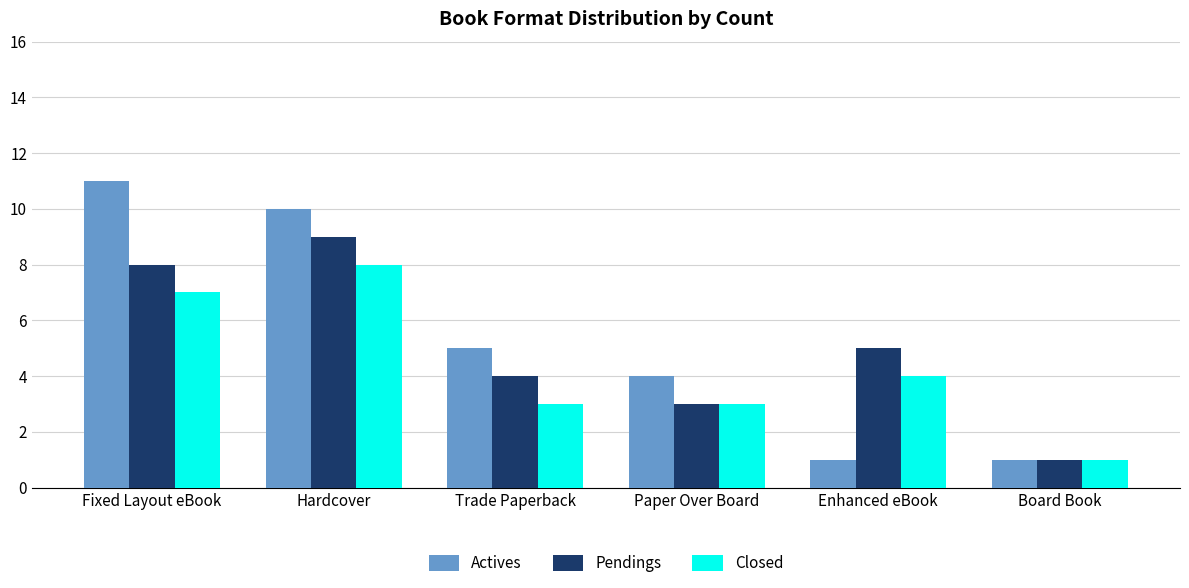

What is the difference between the maximum and minimum values in the Actives series?

10